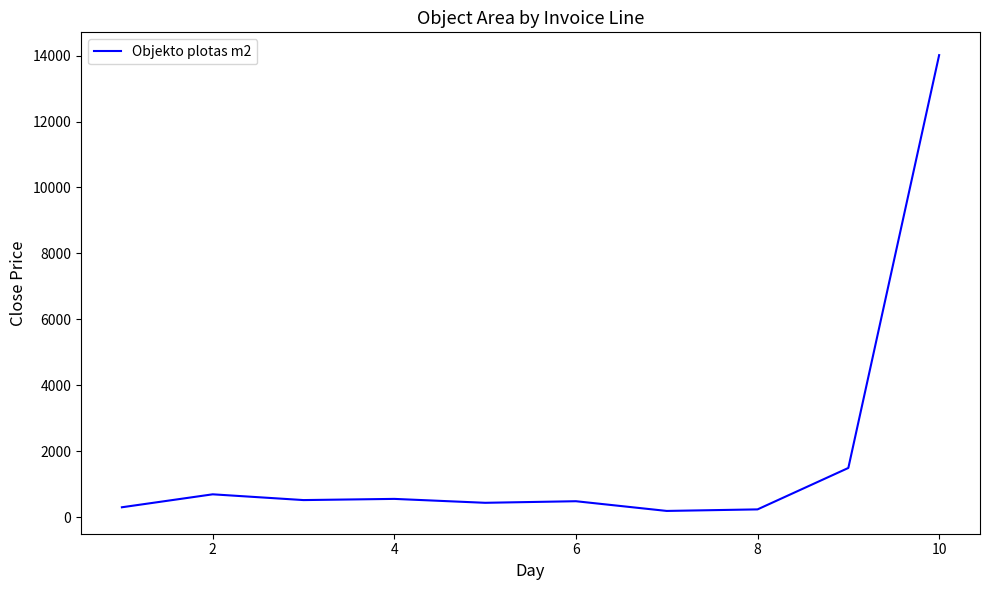

What is the maximum value shown in the chart?

14017.0